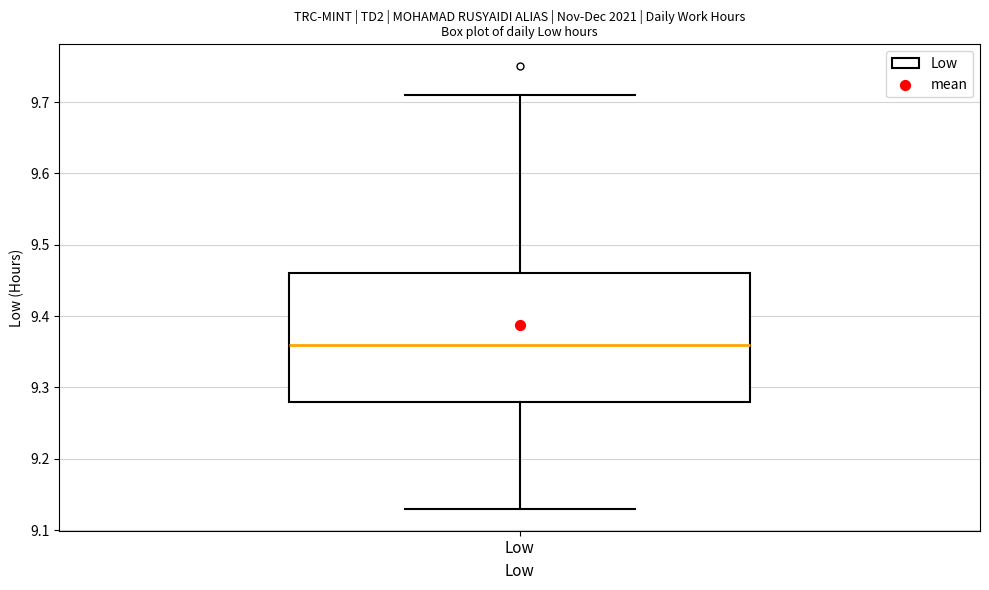

Where is the lower edge of the box for Low on the y-axis? The values are not printed on the chart, so give them approximately, as read against the axis.

9.28